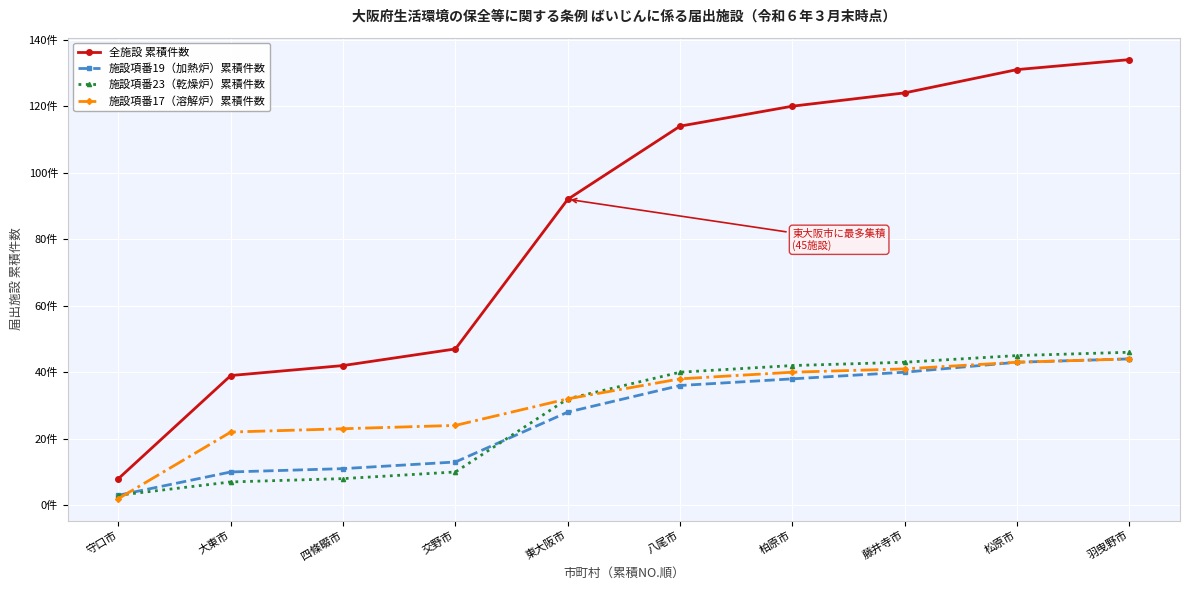

What are all the series names shown in the legend?

全施設 累積件数, 施設項番19（加熱炉）累積件数, 施設項番23（乾燥炉）累積件数, 施設項番17（溶解炉）累積件数